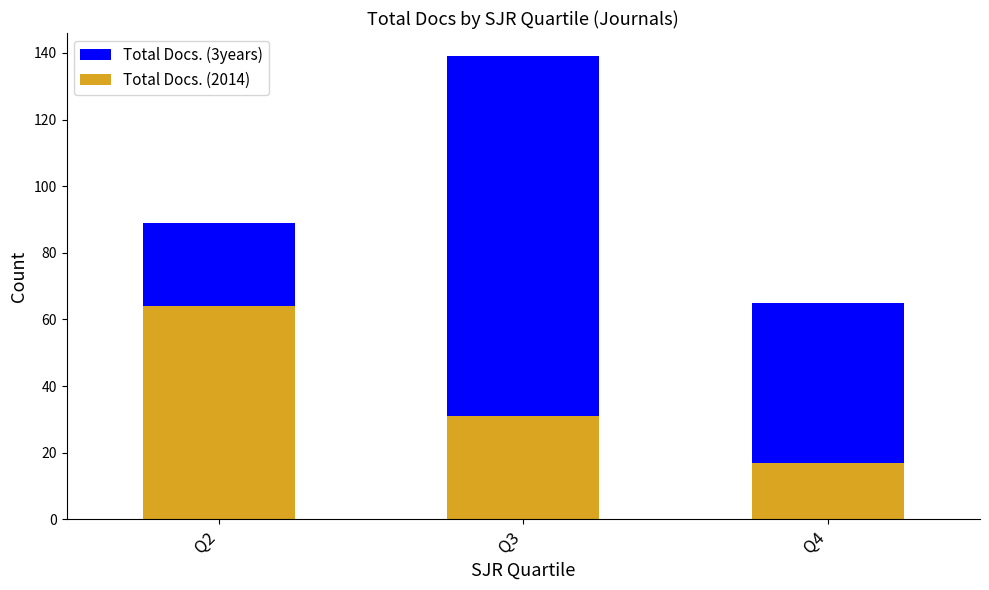

At which label does Total Docs. (3years) reach its peak?

Q3